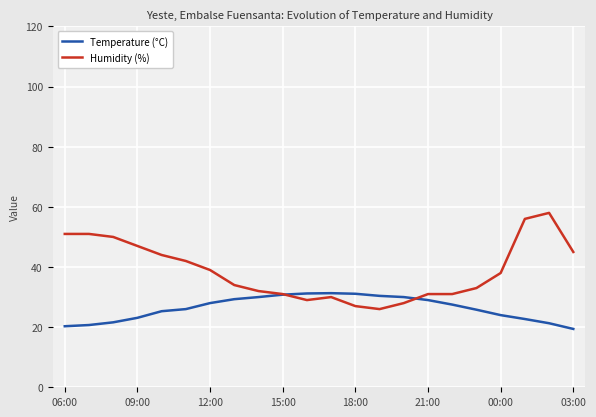

Is this an area chart (filled region under the line)?

No